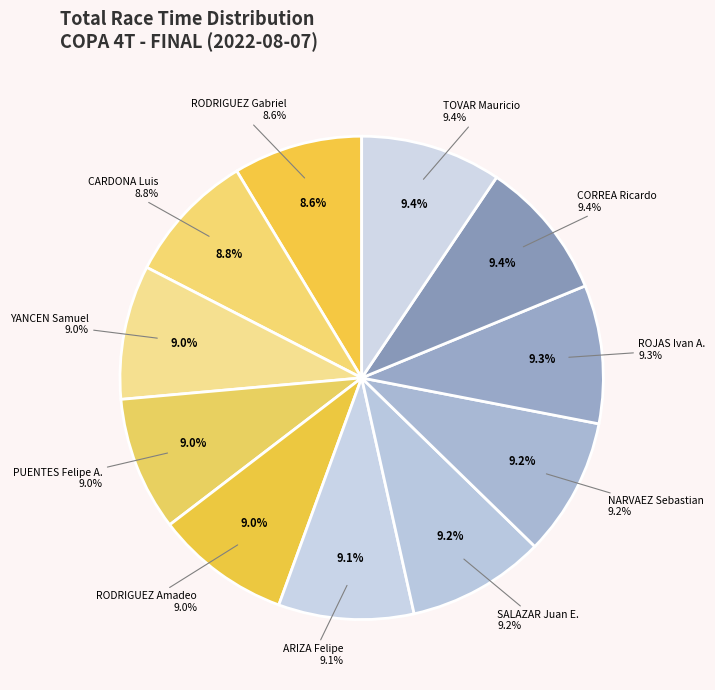

To the nearest percent, what portion does SALAZAR Juan E. represent?

9%